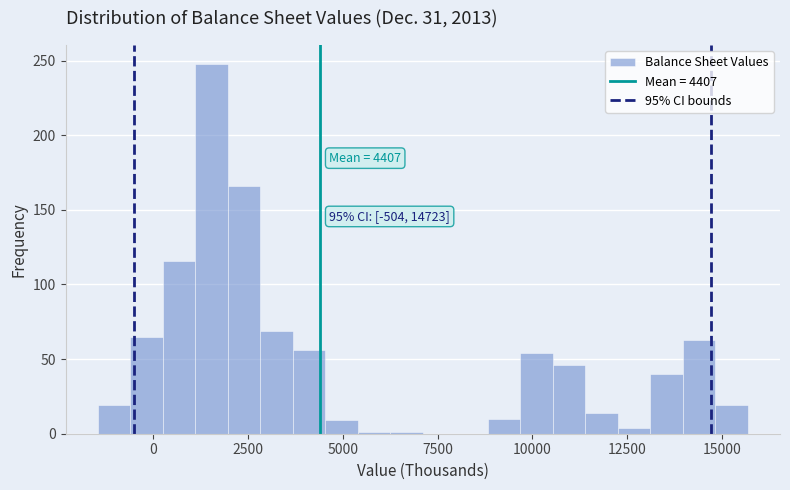

Around what value on the x-axis is the tallest bar? Give the approximate position of its centre, as read against the axis.

1500